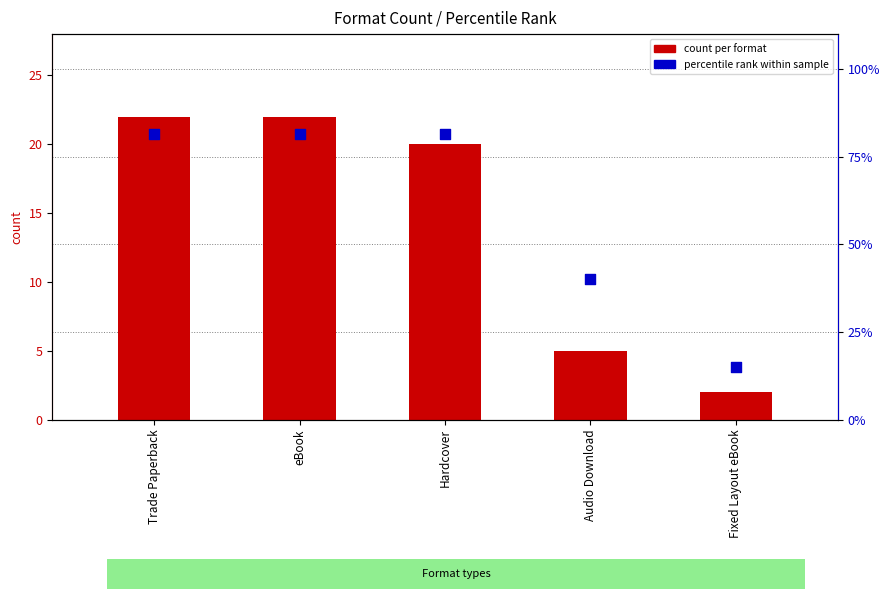

What are all the series names shown in the legend?

count per format, percentile rank